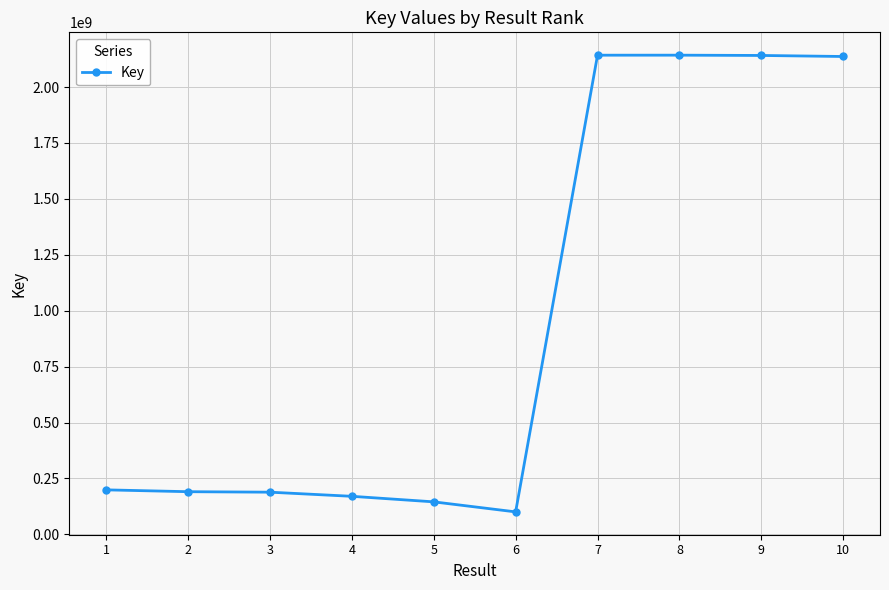

What is the difference between the maximum and minimum values?

2041850522